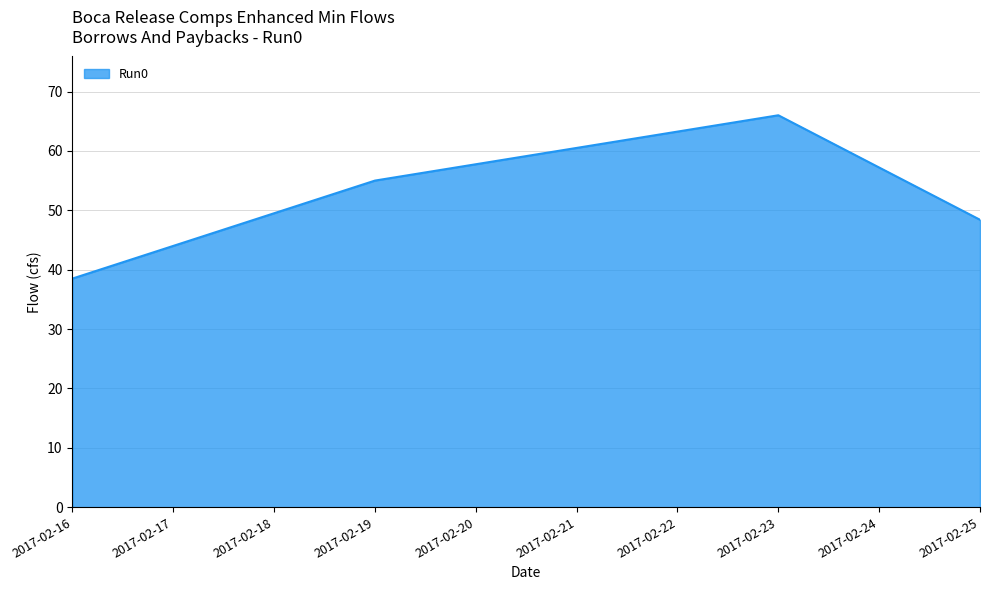

What is the sum of the values at 2017-02-25 and 2017-02-17?

92.4